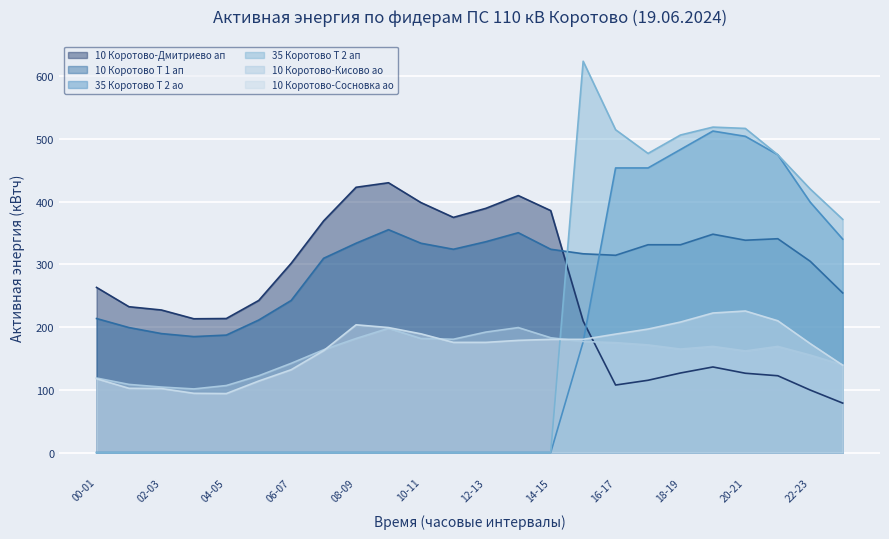

How many values in the 10 Коротово-Кисово ао series are below 169?

12